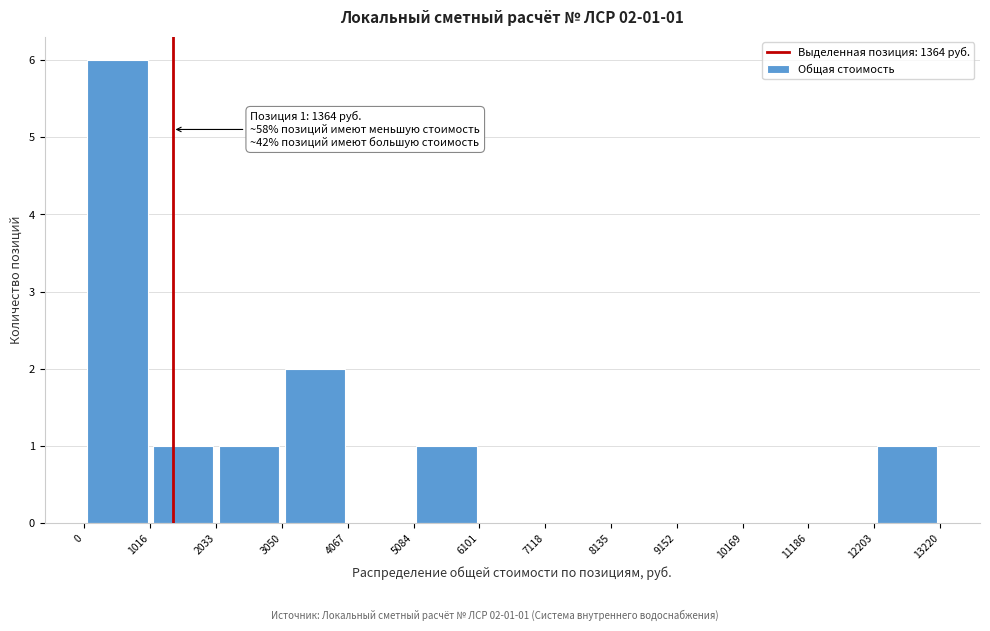

Which range on the x-axis has the tallest bar?

0 to 1016